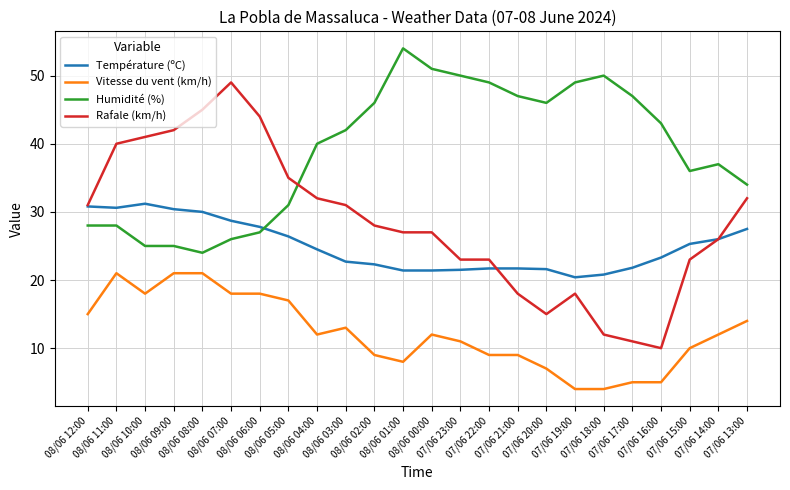

Which series changed the most between 08/06 08:00 and 07/06 15:00?

Rafale (km/h)